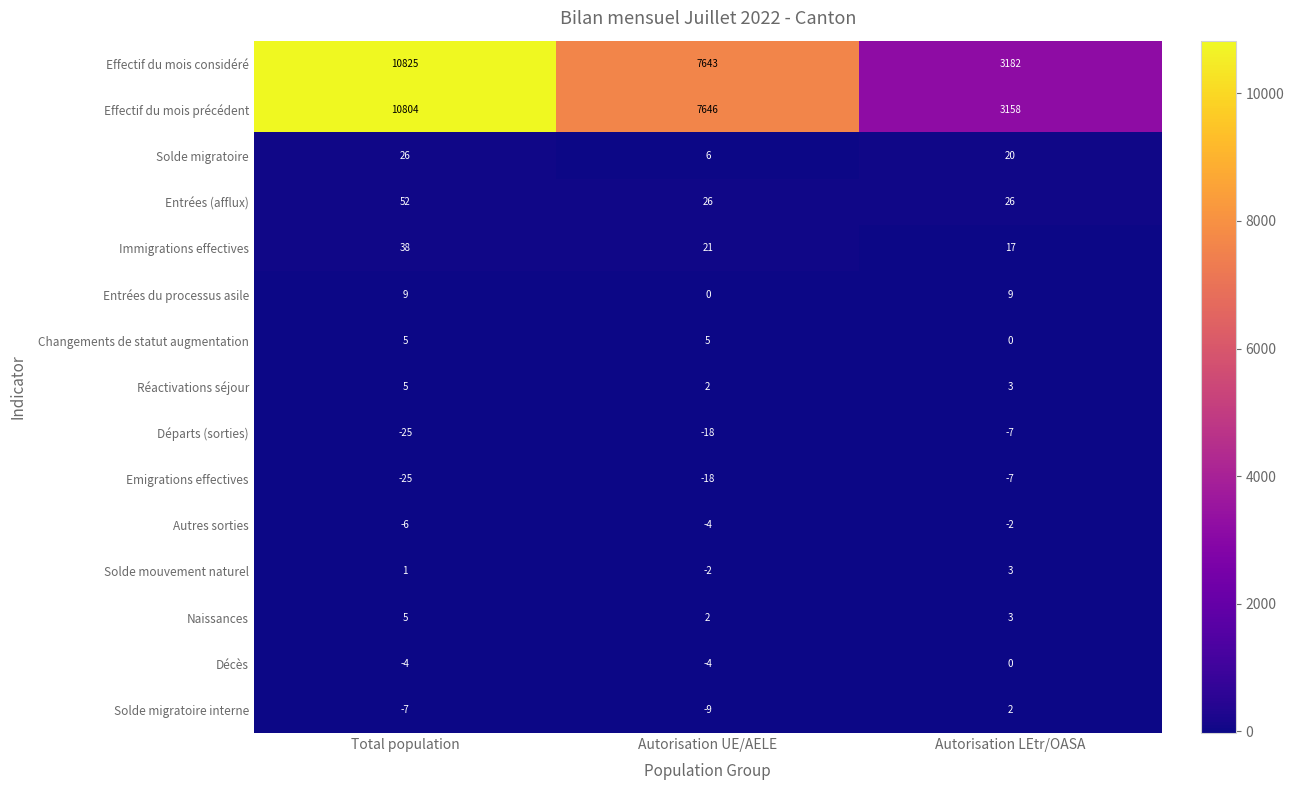

Where does the Départs (sorties) series first go above -18?

Autorisation LEtr/OASA